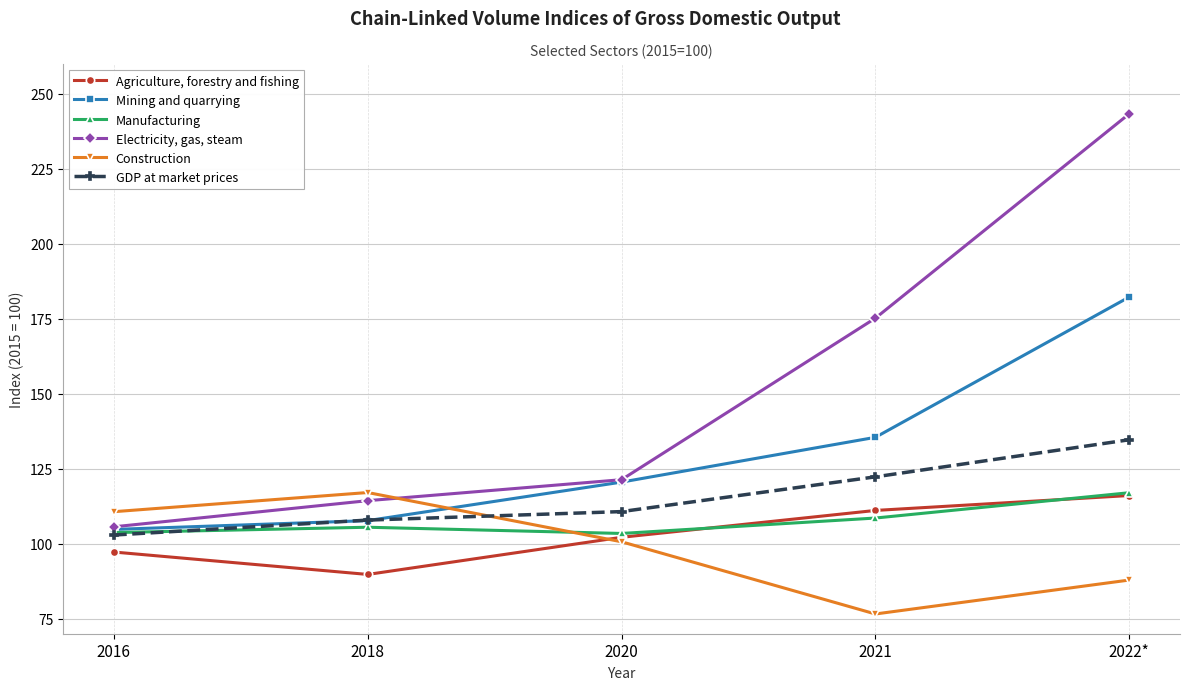

What is the total value across all series at 2016?

625.0